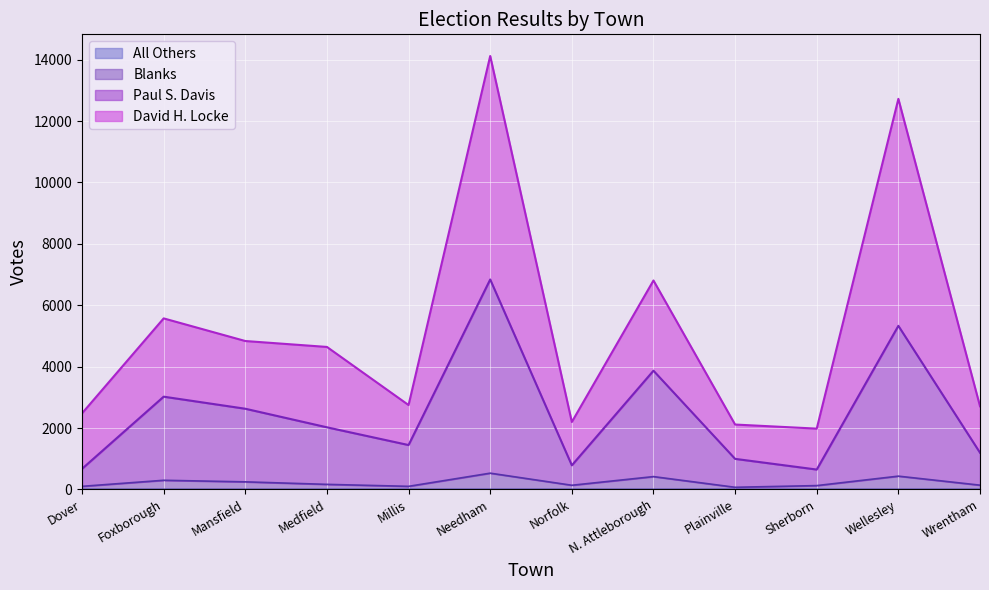

How many data points in Blanks are above 164?

5